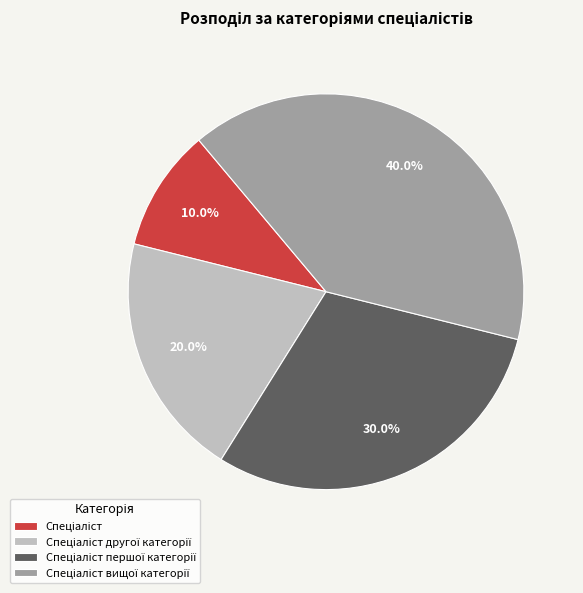

Is there a majority slice in this chart?

No